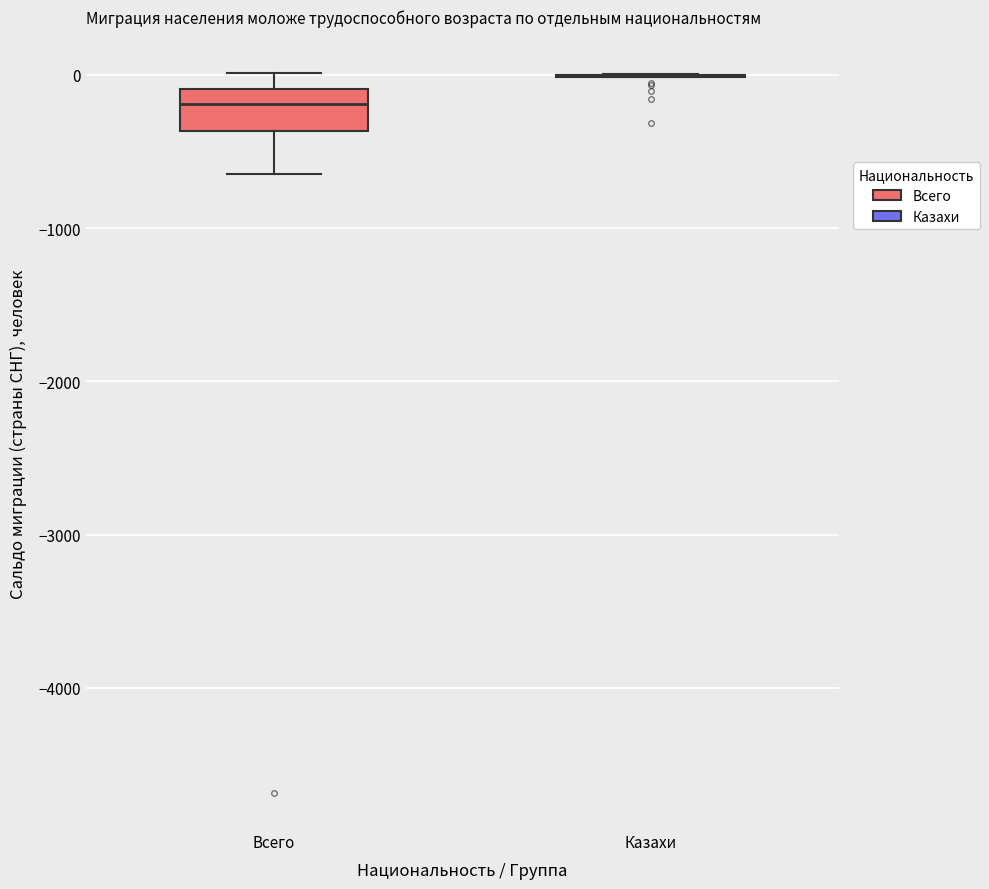

Reading left to right, read every box against the y-axis: the position of its median line, the range the box covers, and the ends of its whiskers. The values are not printed on the chart, so give them approximately, as read against the axis.

Всего: median -200, box -400 to -100, whiskers -600 to 0
Казахи: box collapsed to a line at 0, whiskers 0 to 0